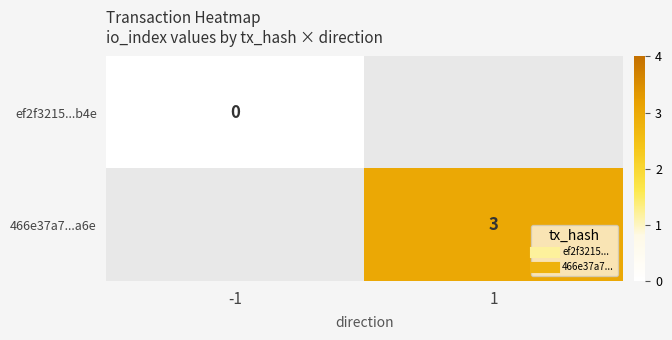

Which series has the largest range (max minus min)?

ef2f3215...b4e